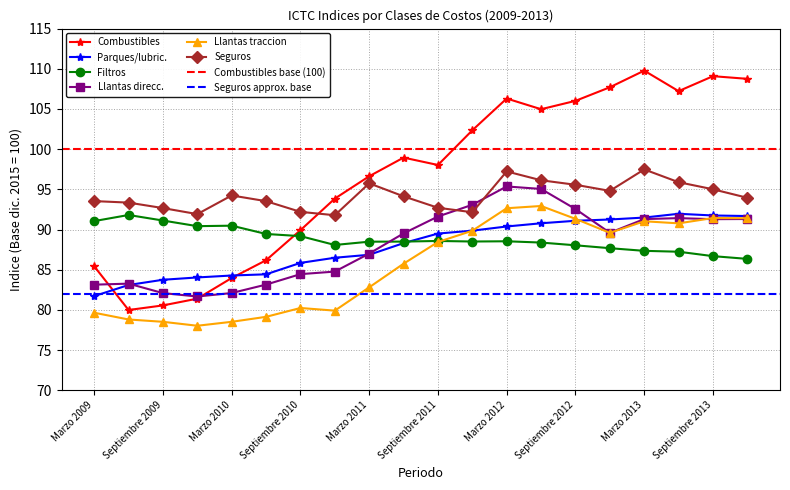

Rank the series at Diciembre 2009 from lowest to highest value.

Llantas traccion, Combustibles, Llantas direcc., Parques/lubric., Filtros, Seguros